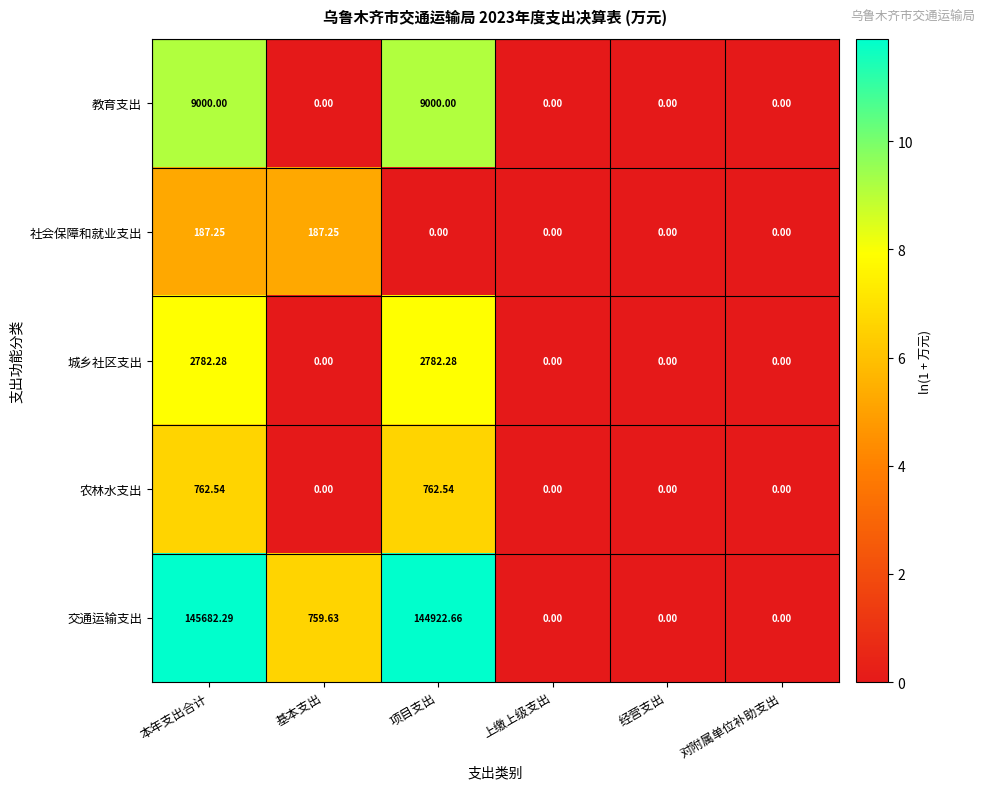

How many values in the 农林水支出 series exceed 0?

2